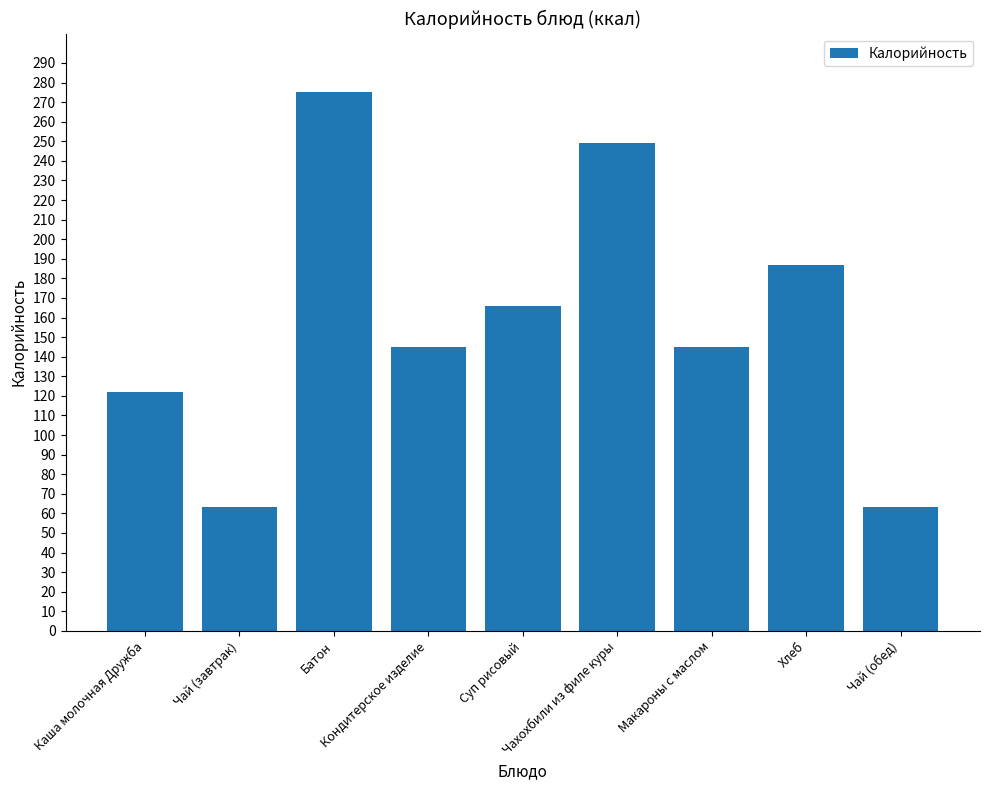

What is the value of the 7th bar from the left?

145